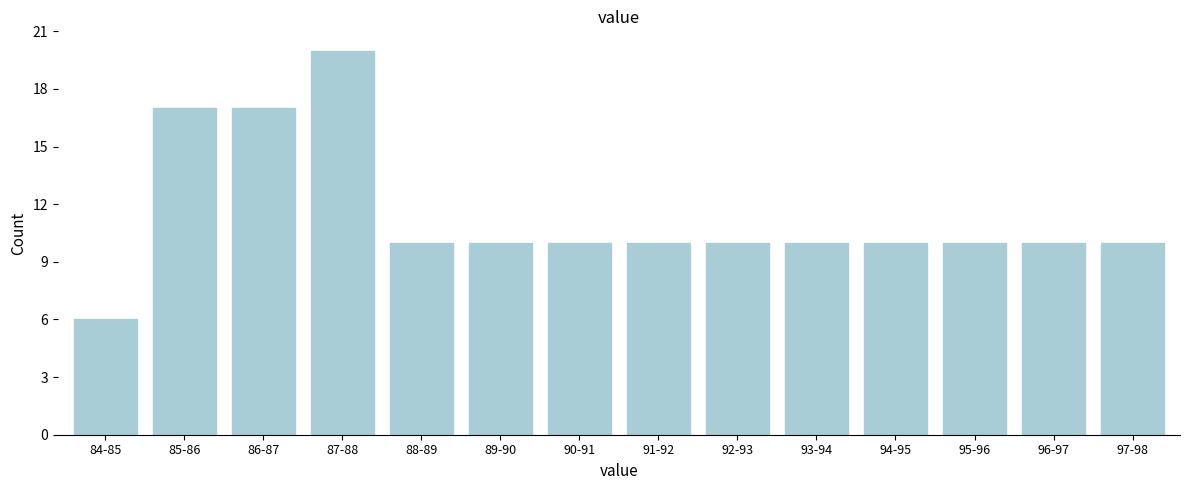

Reading left to right, transcribe all the data shown in this chart.

6	17	17	20	10	10	10	10	10	10	10	10	10	10